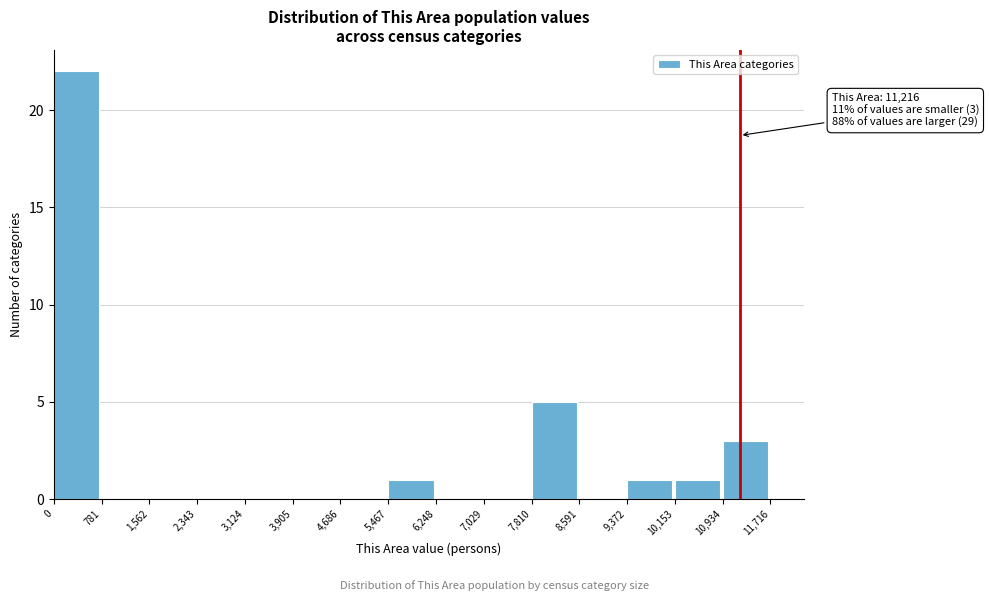

Which range on the x-axis has the tallest bar?

0 to 781